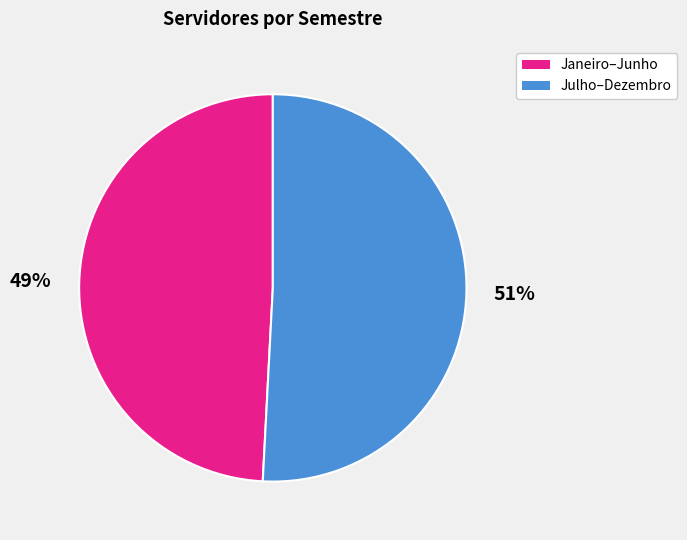

To the nearest percent, what is the difference between the largest and smallest slice percentages?

2%